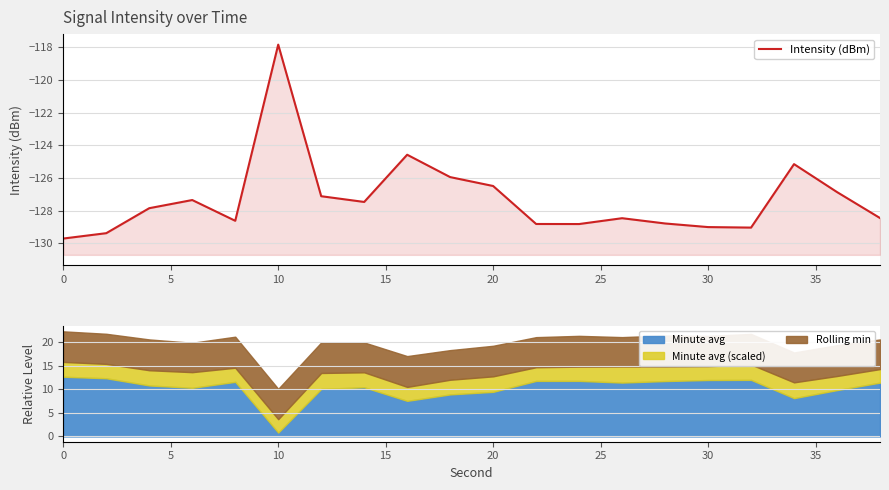

What is the average value?

-127.3